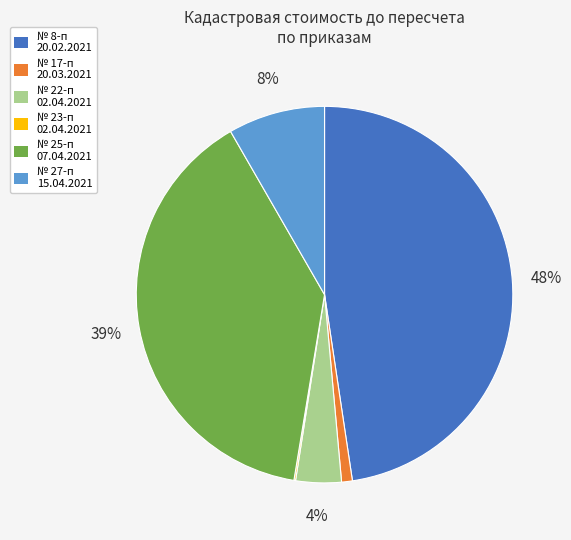

Which has a higher value, № 8-п 20.02.2021 or № 25-п 07.04.2021?

№ 8-п 20.02.2021